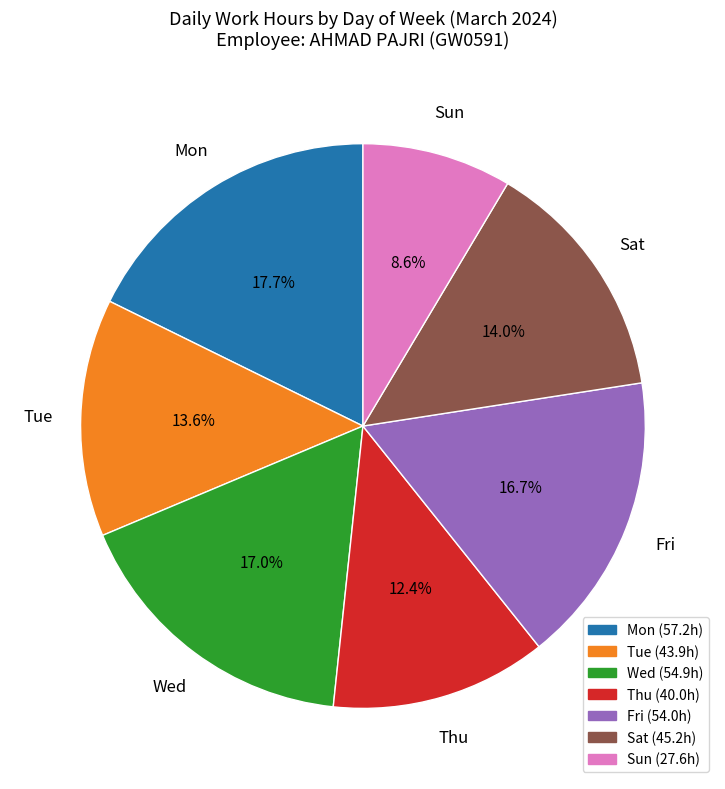

Is there any slice that represents more than half of the pie?

No